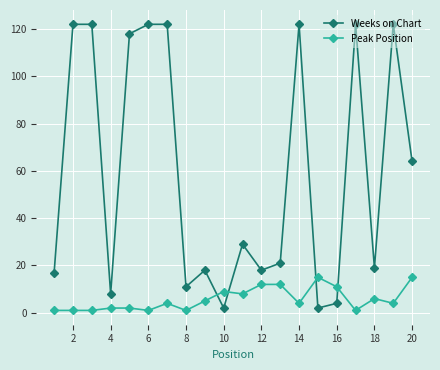

Does the chart display data point markers on the line(s)?

Yes